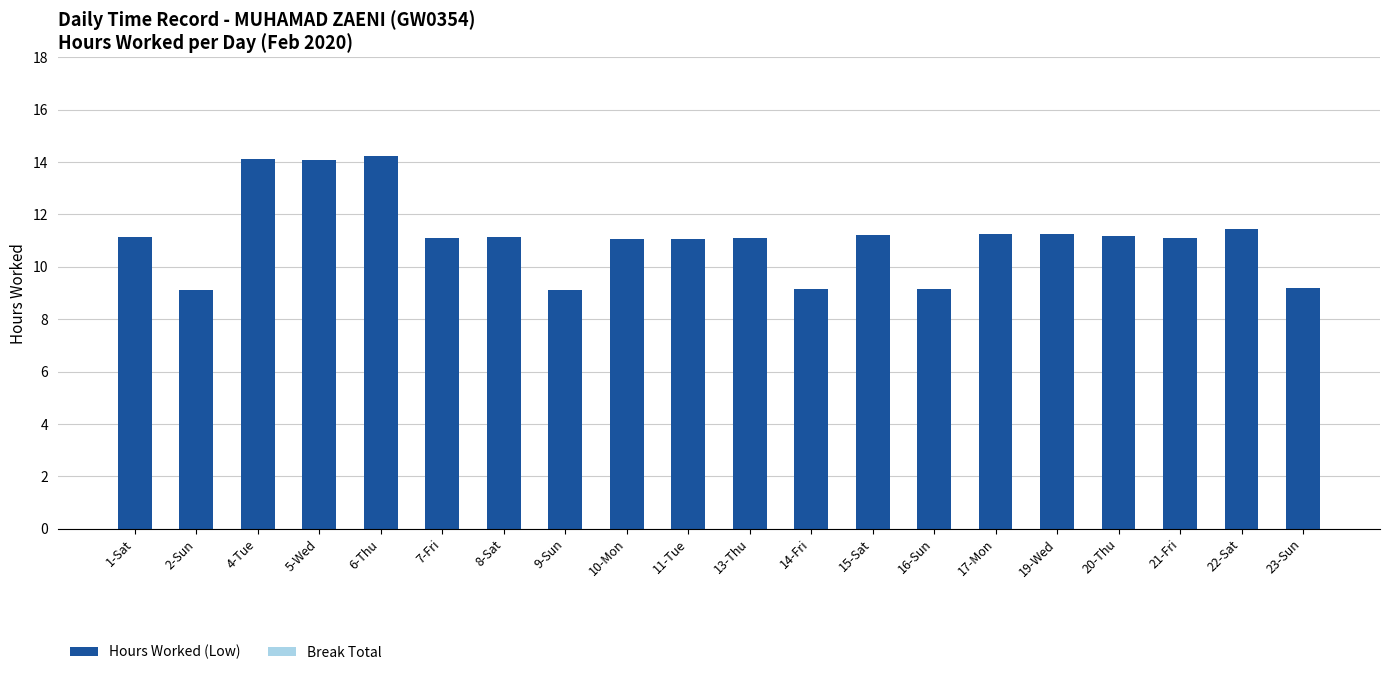

What is the average value?

11.1